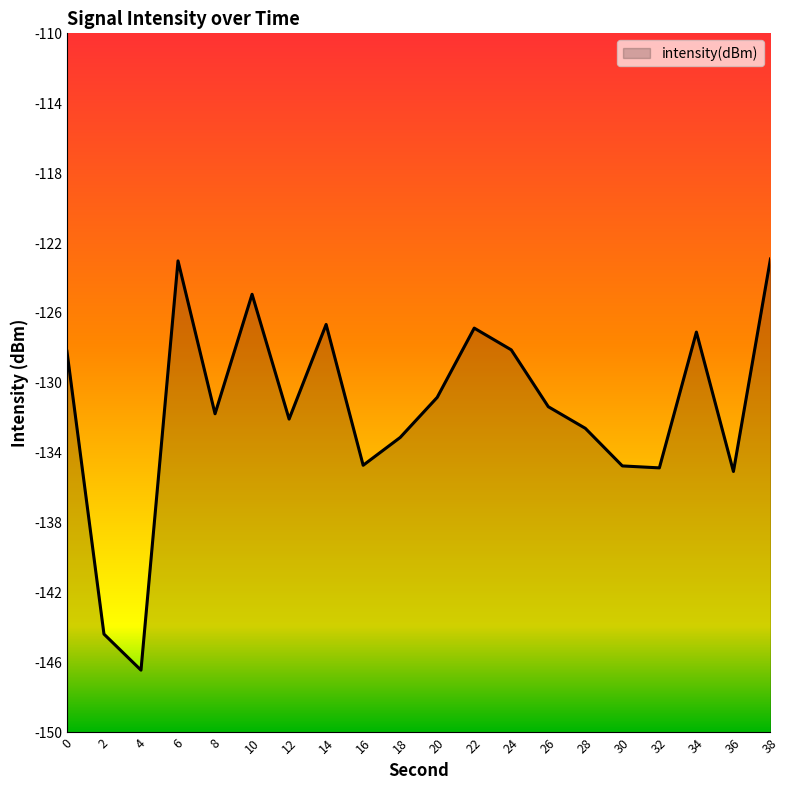

Count the number of data series in this chart.

1